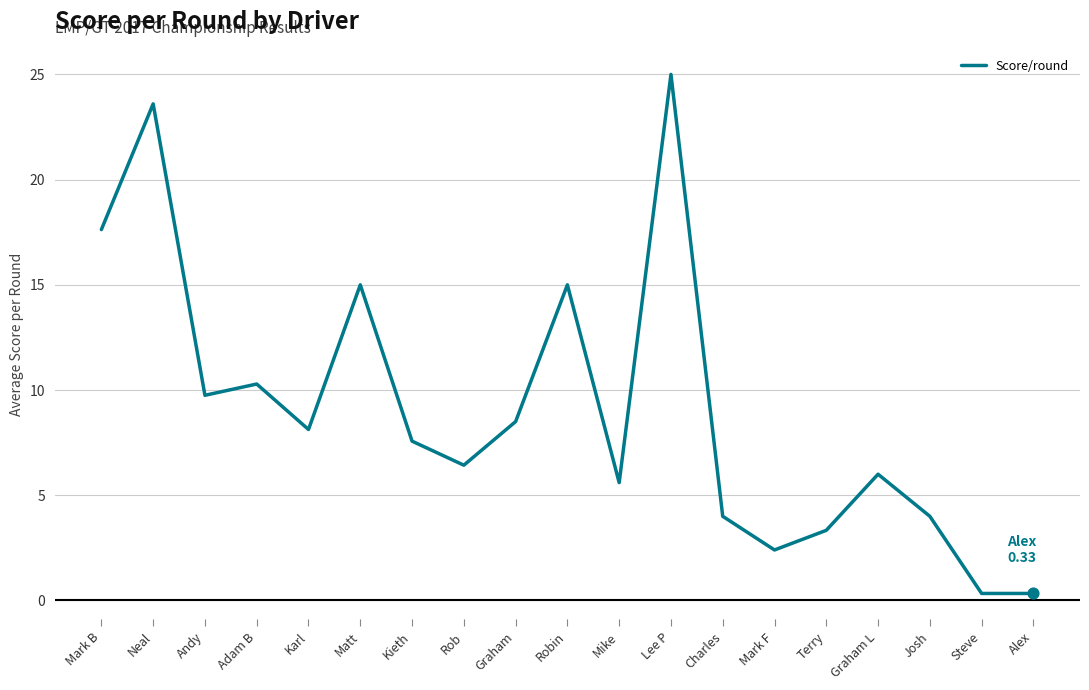

What is the ratio of the value at Mark F to the value at Rob?

0.4